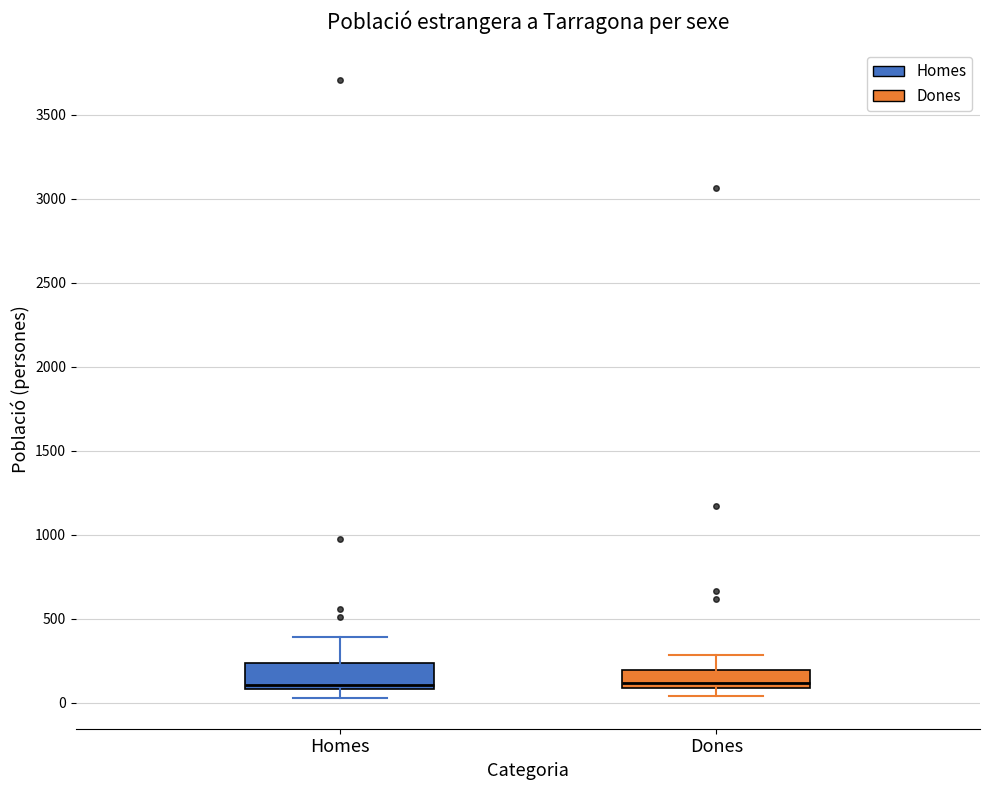

Reading left to right, transcribe this box plot: for each box, give where its median line is, the range the box spans, and where its two whiskers end, as read against the y-axis. The values are not printed on the chart, so give them approximately, as read against the axis.

Homes: median 100 (just above the box's lower edge), box 100 to 250, whiskers 50 to 400
Dones: median 100 (just above the box's lower edge), box 100 to 200, whiskers 50 to 300